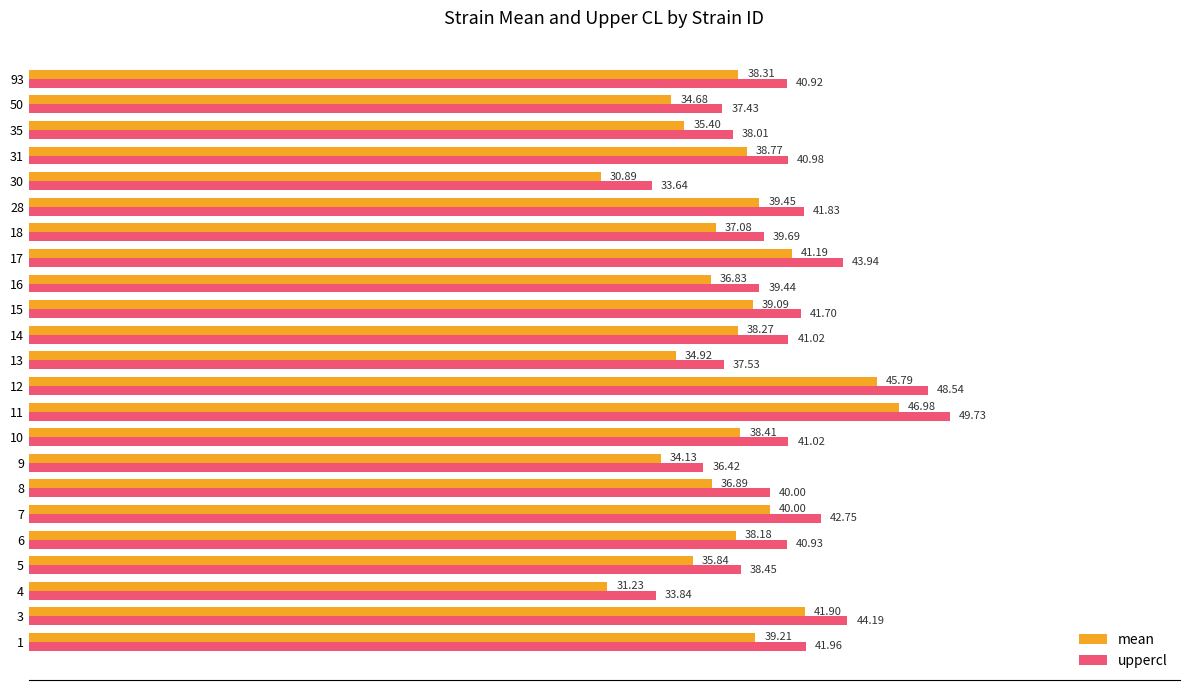

What is the total value across all series at 3?

86.1